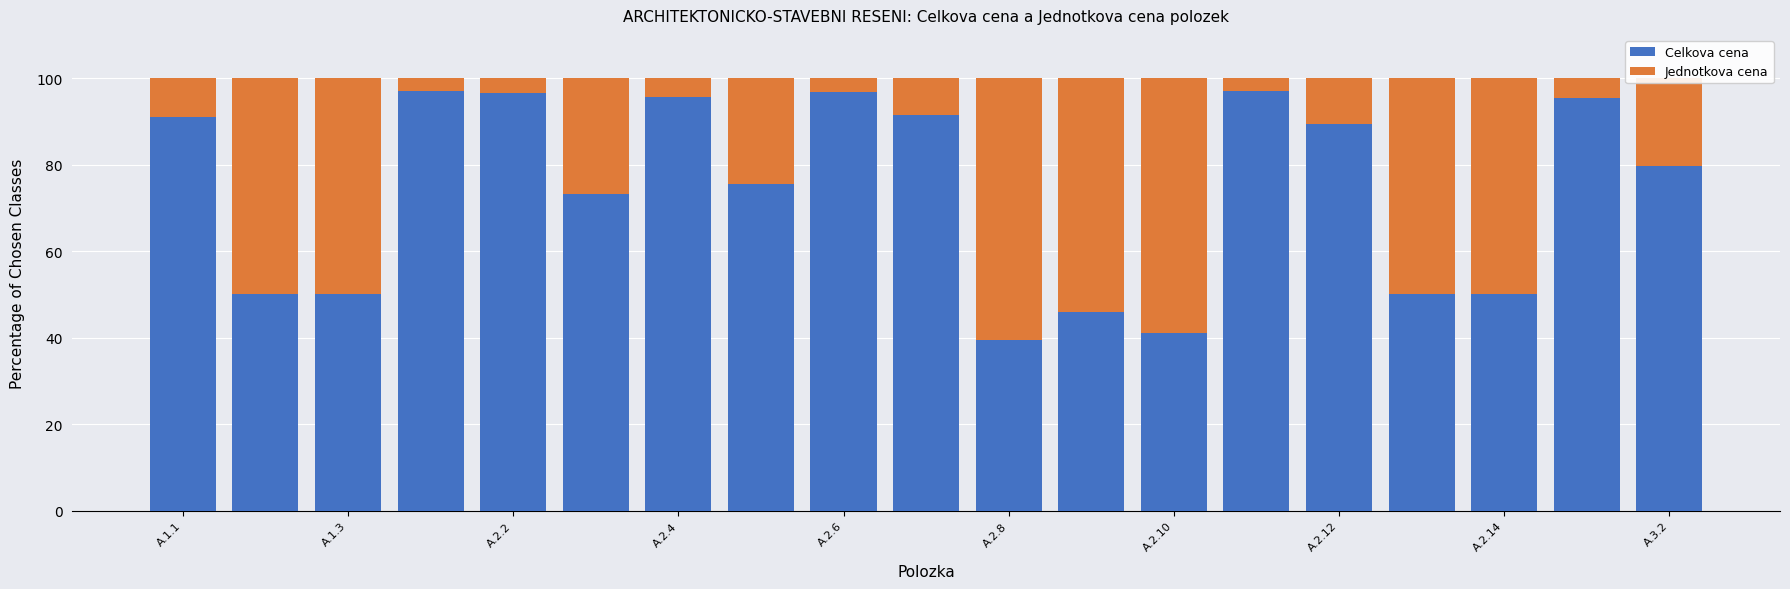

What is the maximum value for Celkova cena?

97.1